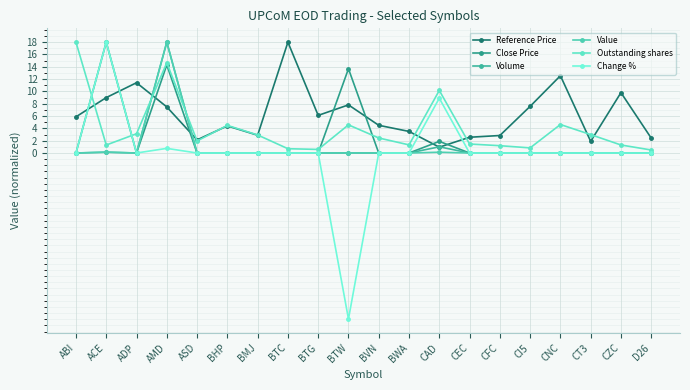

What are all the series names shown in the legend?

Reference Price, Close Price, Volume, Value, Outstanding shares, Change %